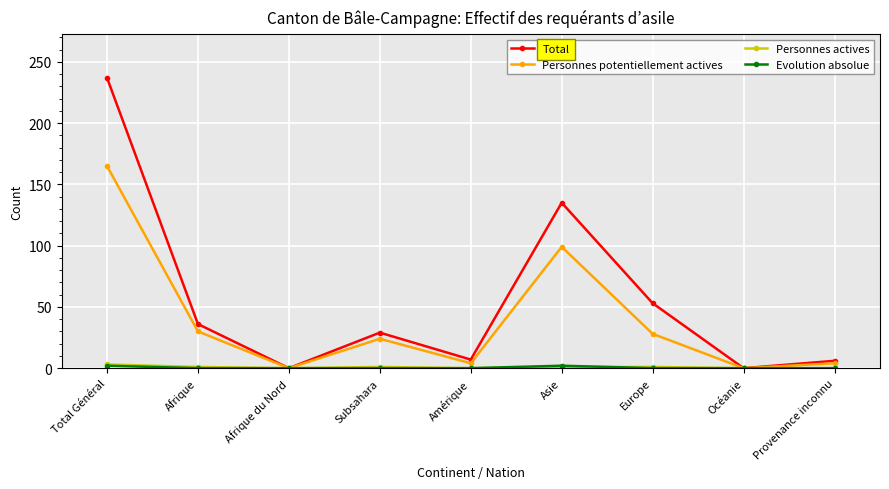

What is the highest value of the Total series?

237